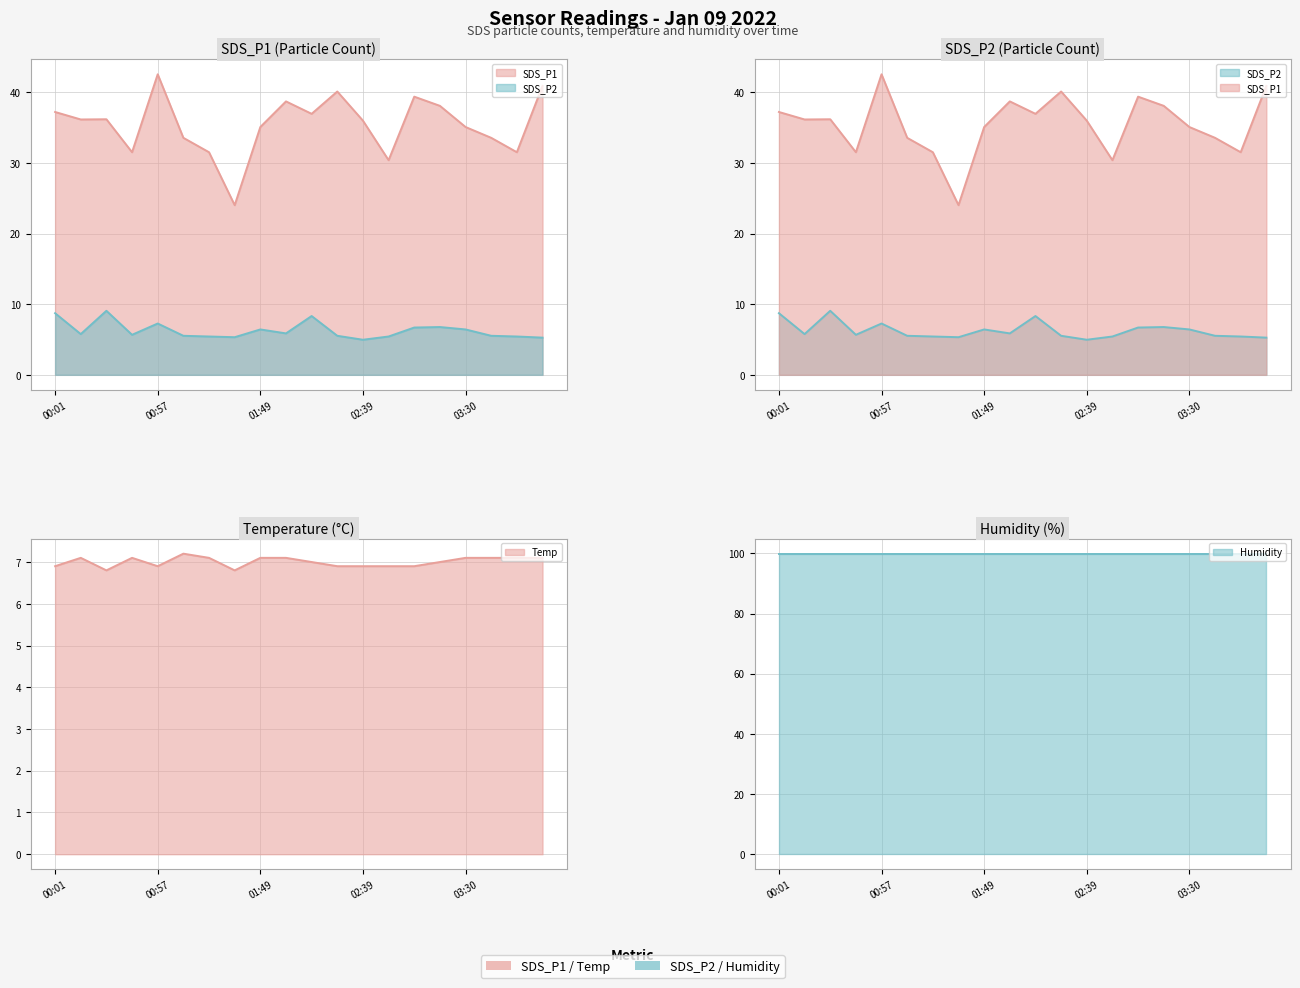

Count the number of categories in the chart.

20